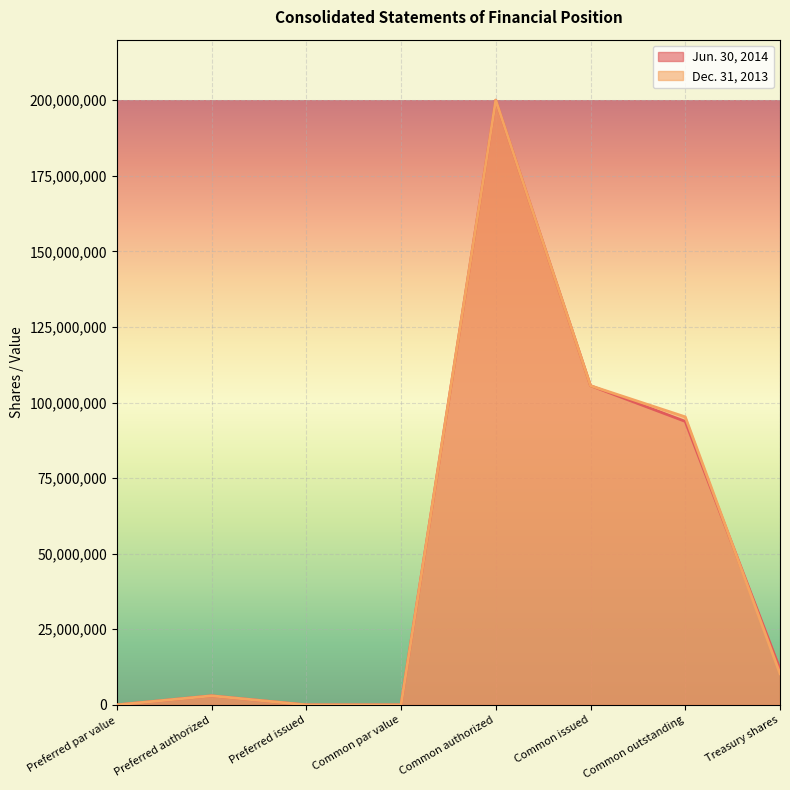

At which label does Dec. 31, 2013 first exceed 10318240?

Common authorized